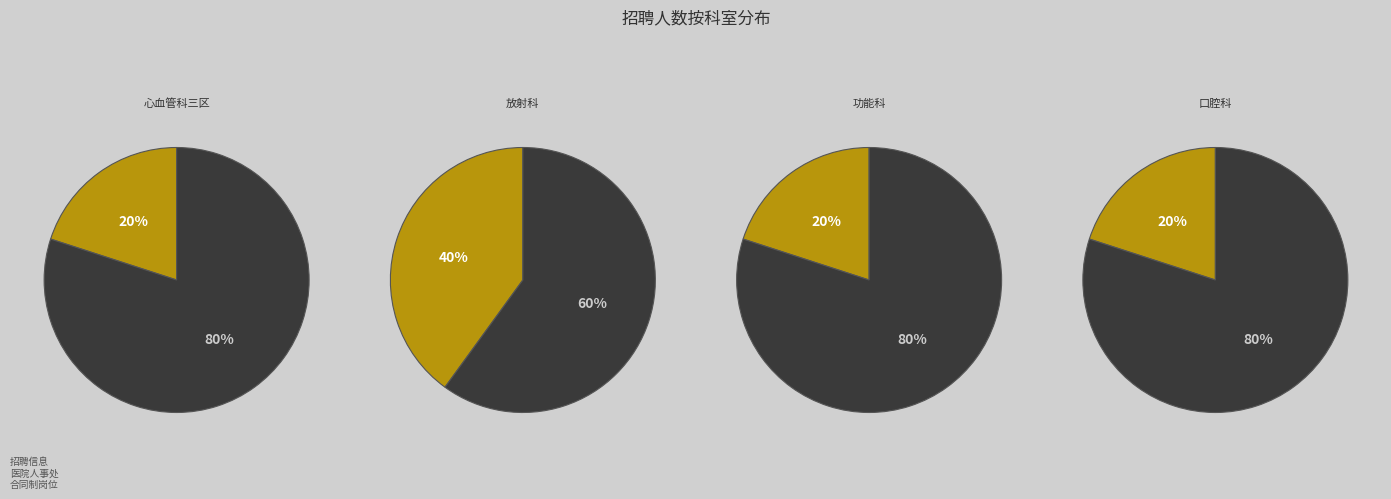

How many slices are in this pie chart?

4